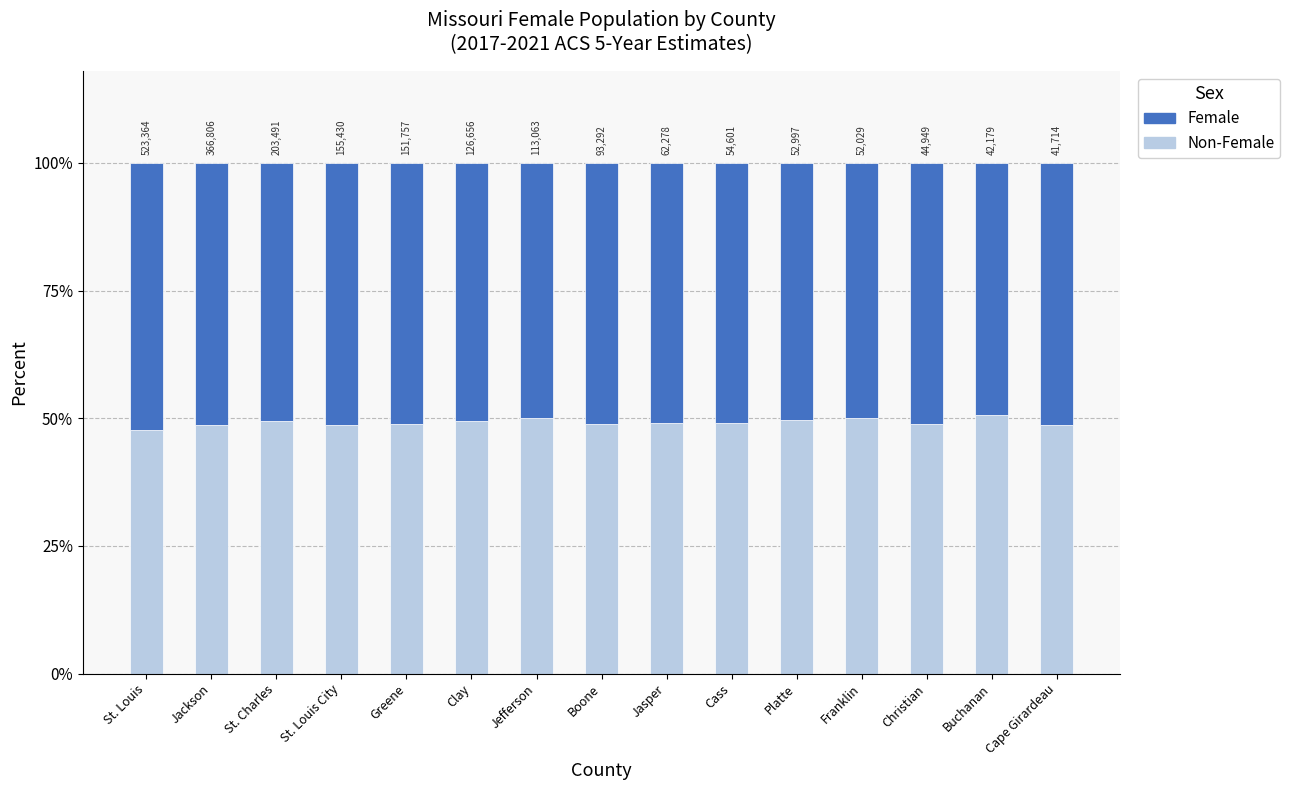

Which series changed the most between Clay and Platte?

Female